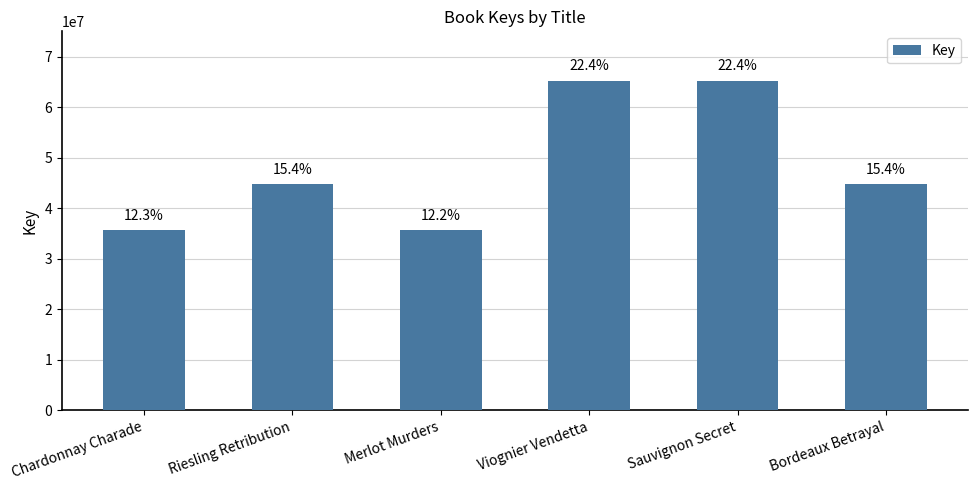

Reading left to right, what are all the values shown in this chart?

Chardonnay Charade=35699164	Riesling Retribution=44753674	Merlot Murders=35698306	Viognier Vendetta=65256515	Sauvignon Secret=65257257	Bordeaux Betrayal=44751754